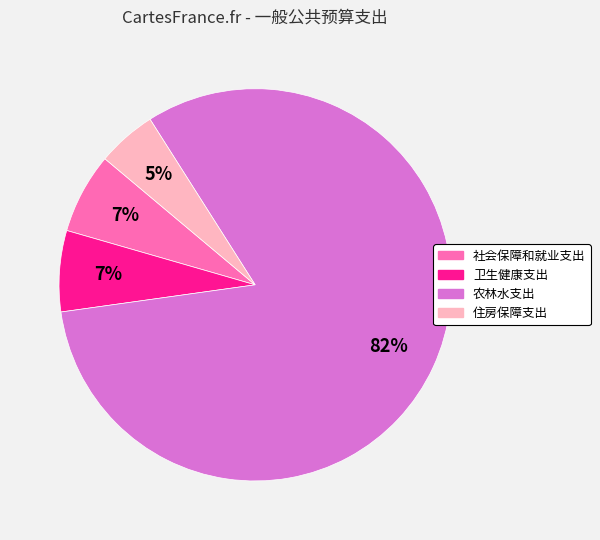

What is the ratio of the value at 社会保障和就业支出 to the value at 住房保障支出?

1.4